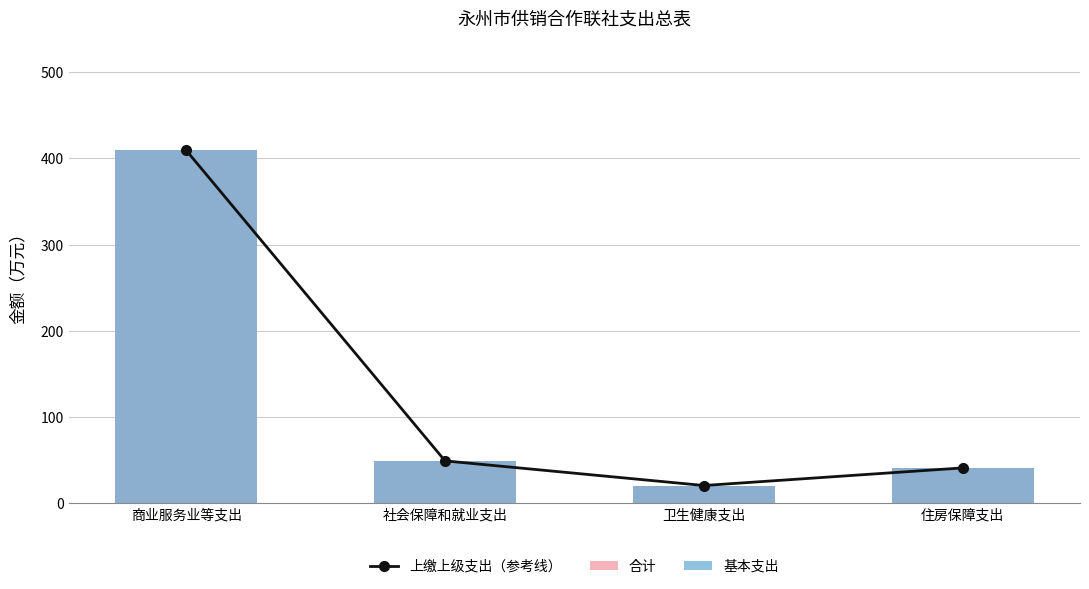

At which category is the sum across all series the highest?

商业服务业等支出